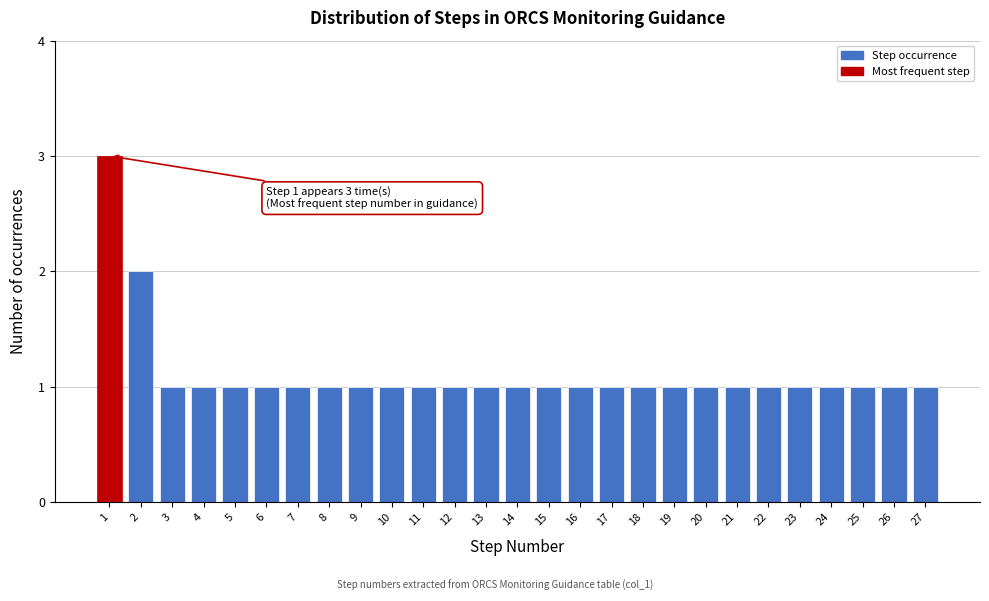

Over which range of the x-axis is the bar tallest?

0.5 to 1.5